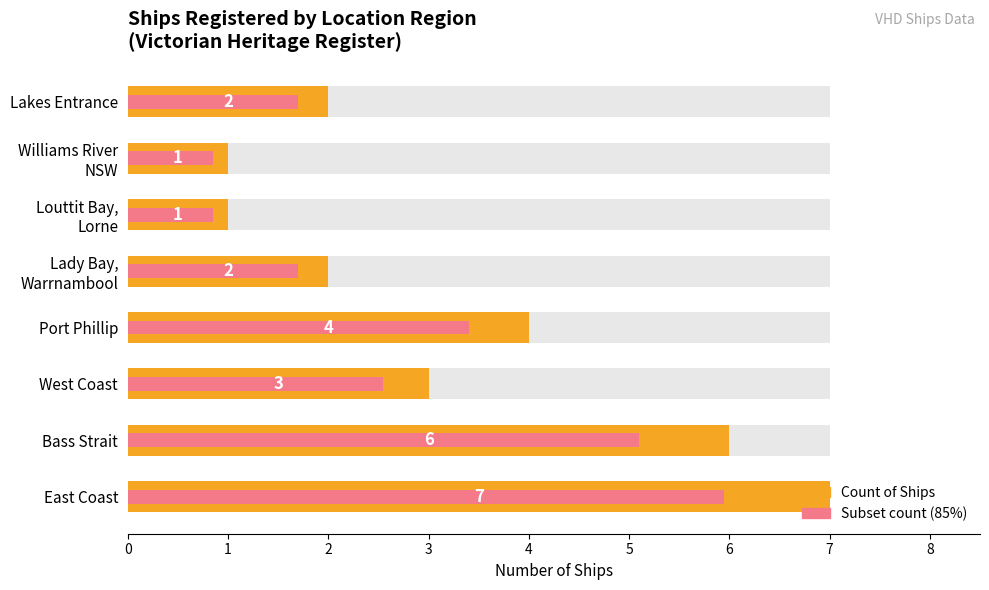

What is the average value of the Count of Ships (orange) series?

3.2